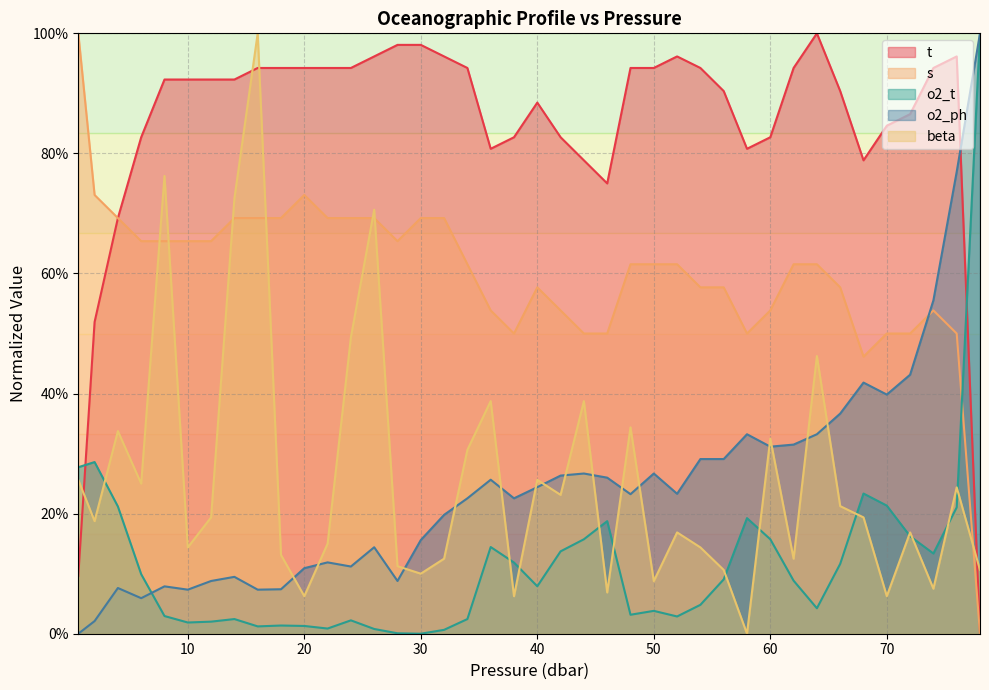

How many lines are shown in the chart?

5